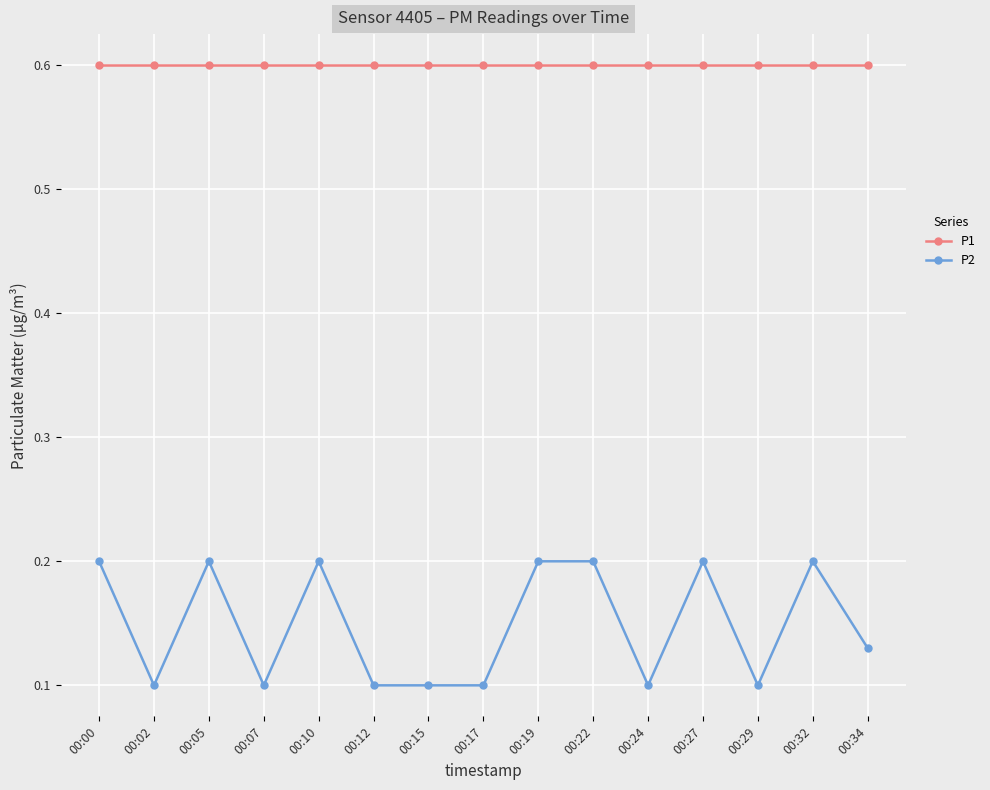

What is the approximate value of P1 at 00:07?

0.6